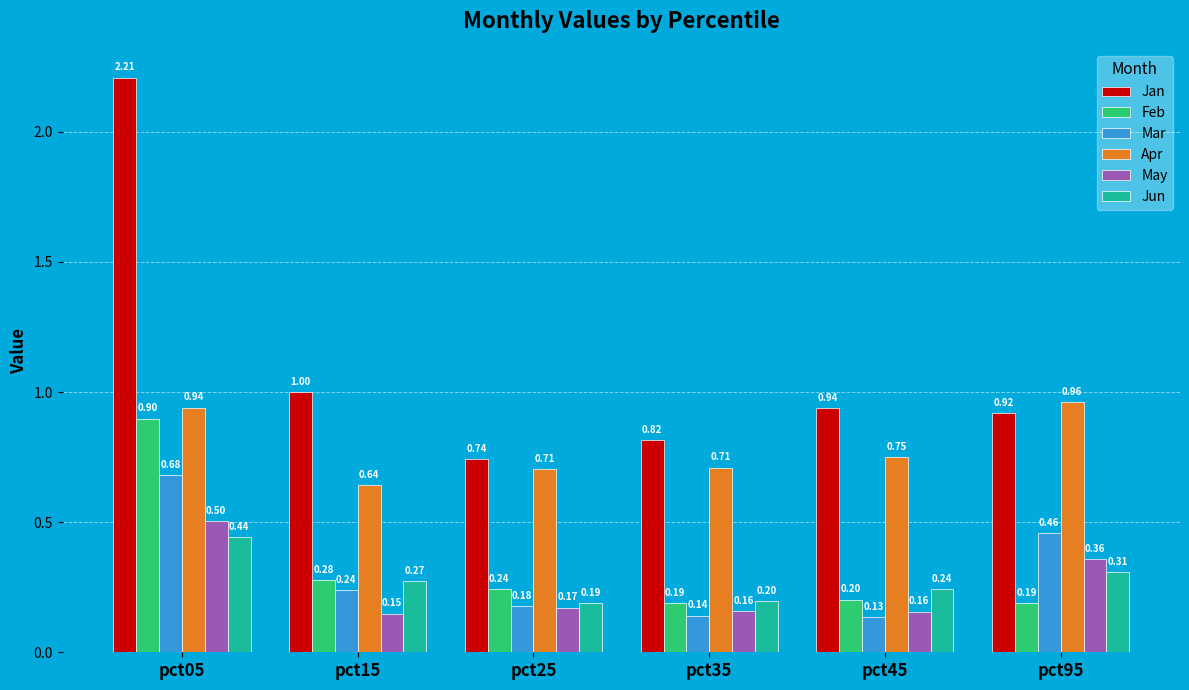

Is it true that Jun equals 0.2 at pct35?

True